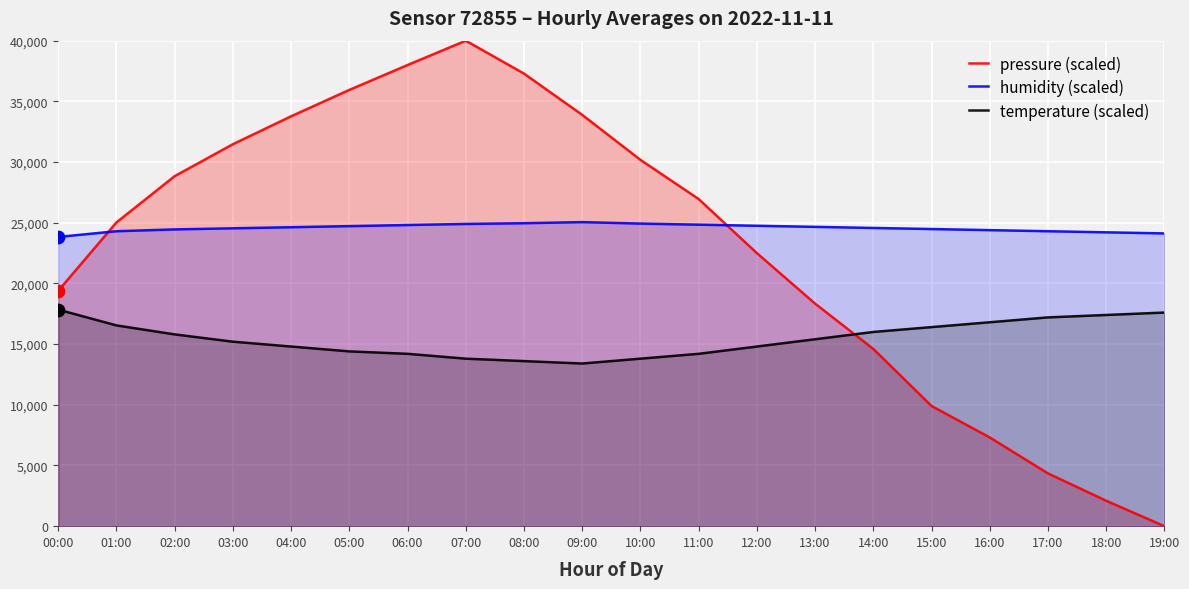

Is the value of pressure (scaled) at 04:00 greater than the value of humidity (scaled) at 13:00?

Yes